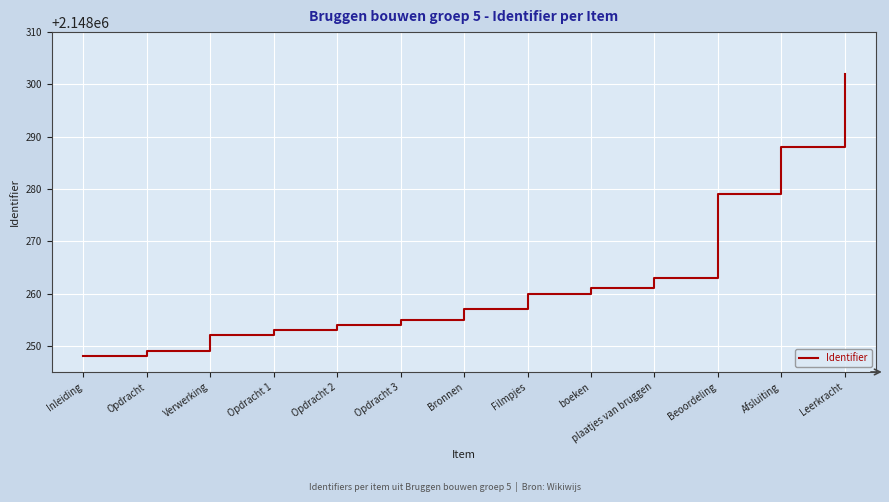

True or false: the data shows 1106265 at Beoordeling.

False